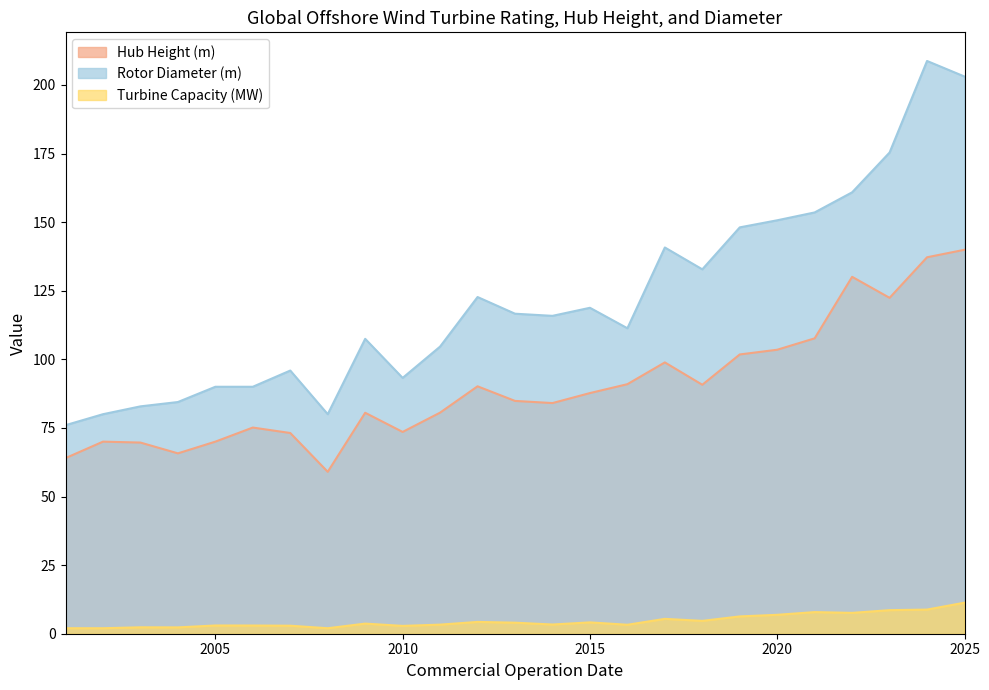

Does the chart have visible grid lines?

No